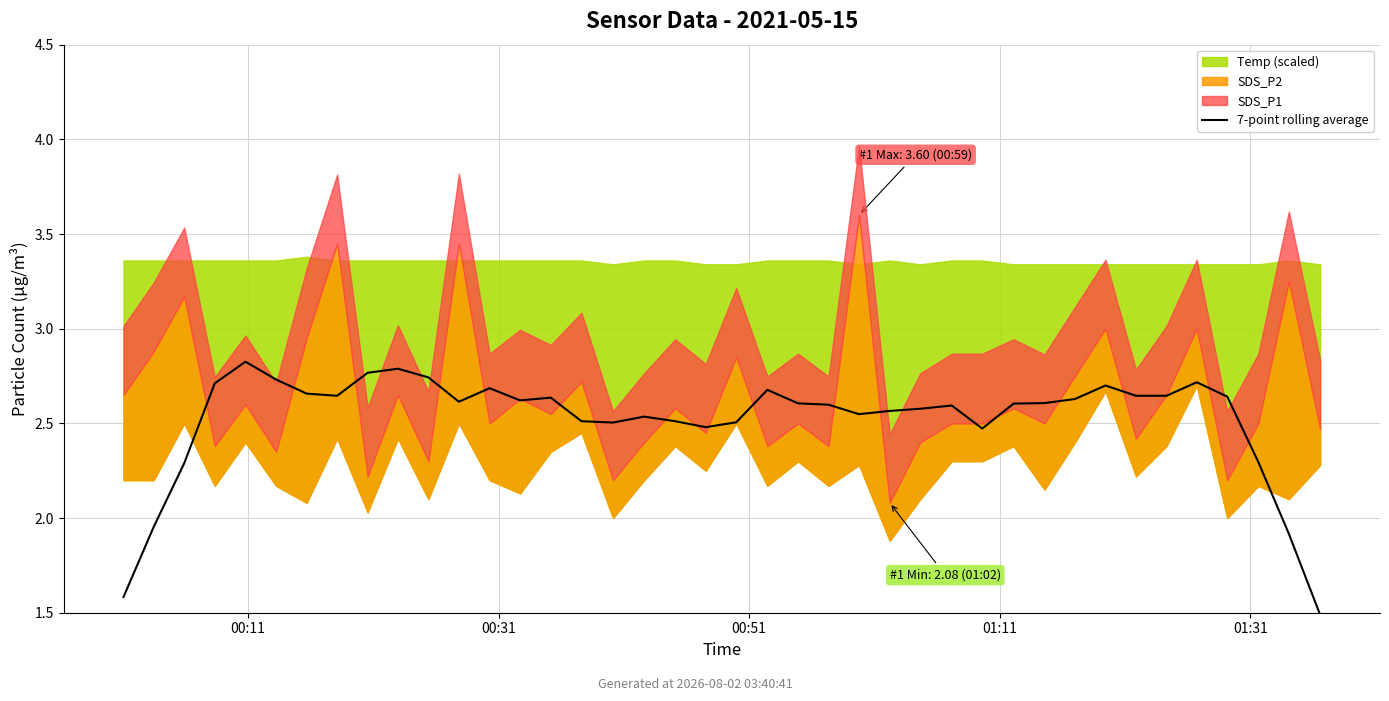

What is the minimum value shown in the chart?

1.5